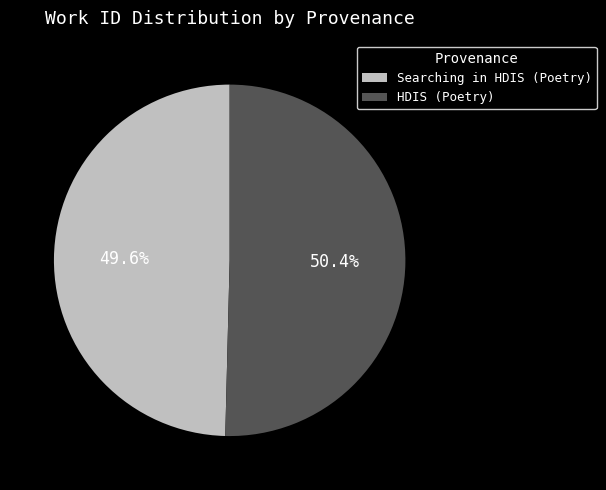

What percentage is NOT represented by HDIS (Poetry)?

49.6%